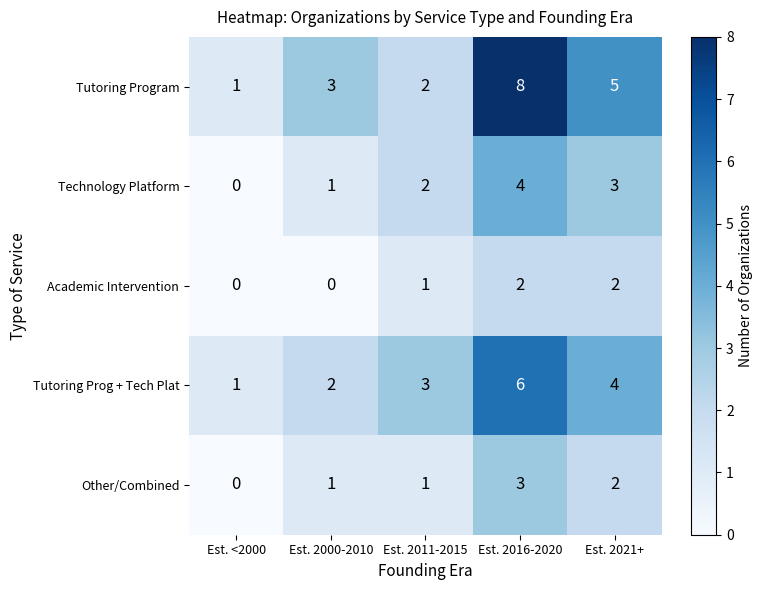

What is the maximum value shown in the chart?

8